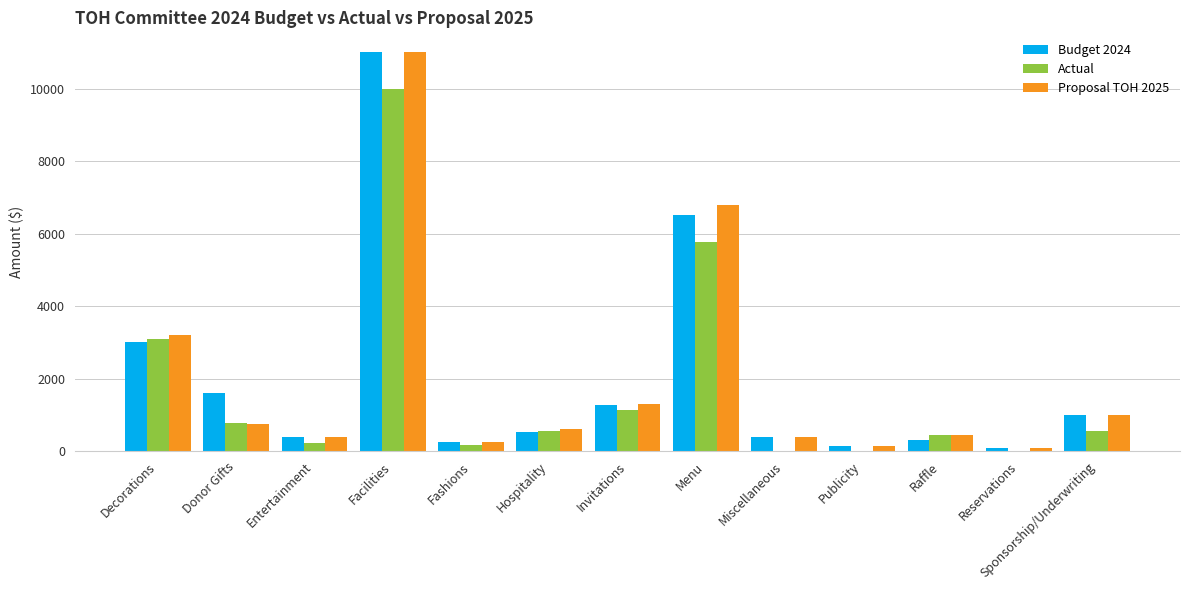

The value of Proposal TOH 2025 at Sponsorship/Underwriting is 1000.0. True or false?

True